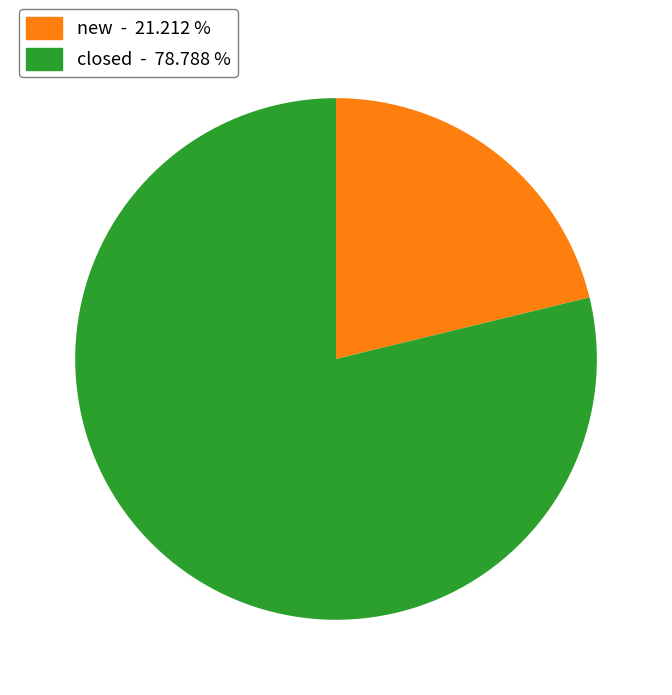

True or false: closed accounts for 91% of the total.

False